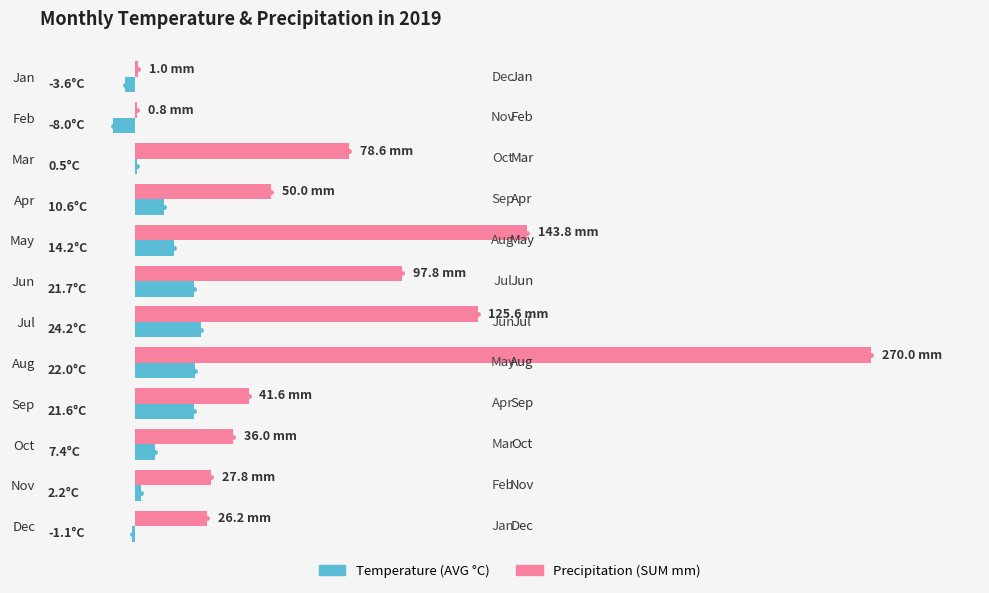

What is the value of the Precipitation (SUM mm) bar at the 2nd from the left?

0.8